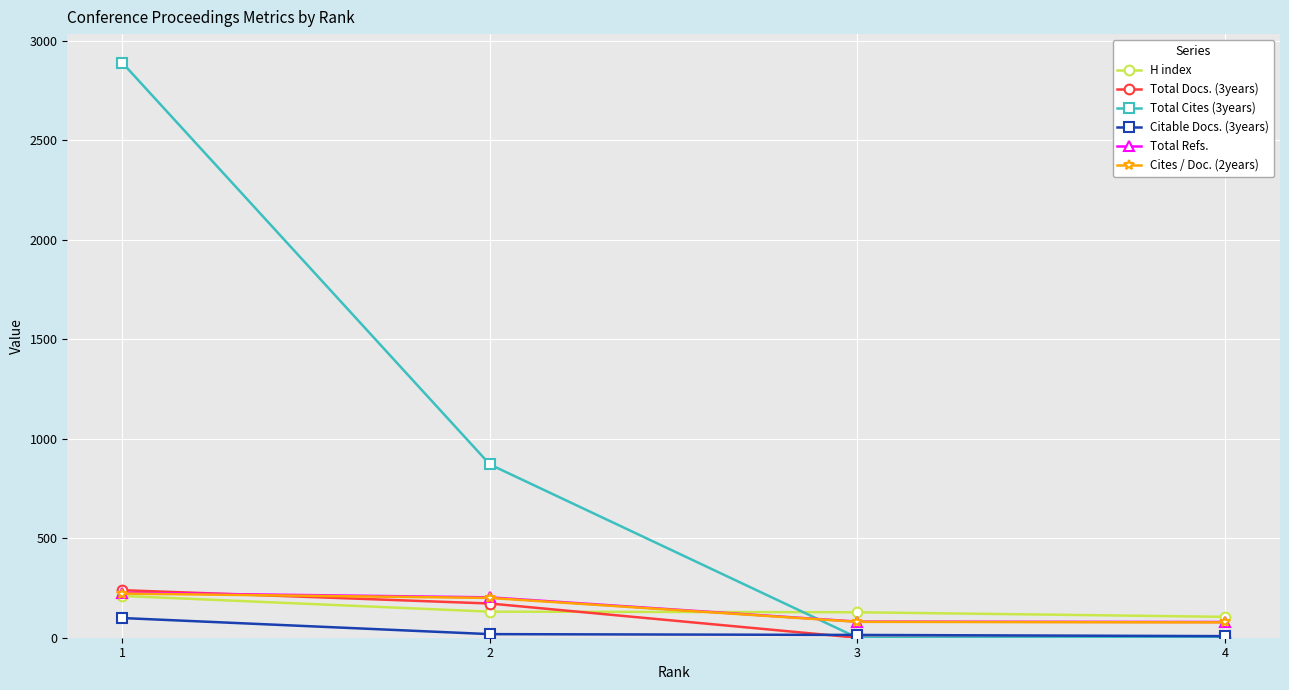

How many lines are shown in the chart?

6